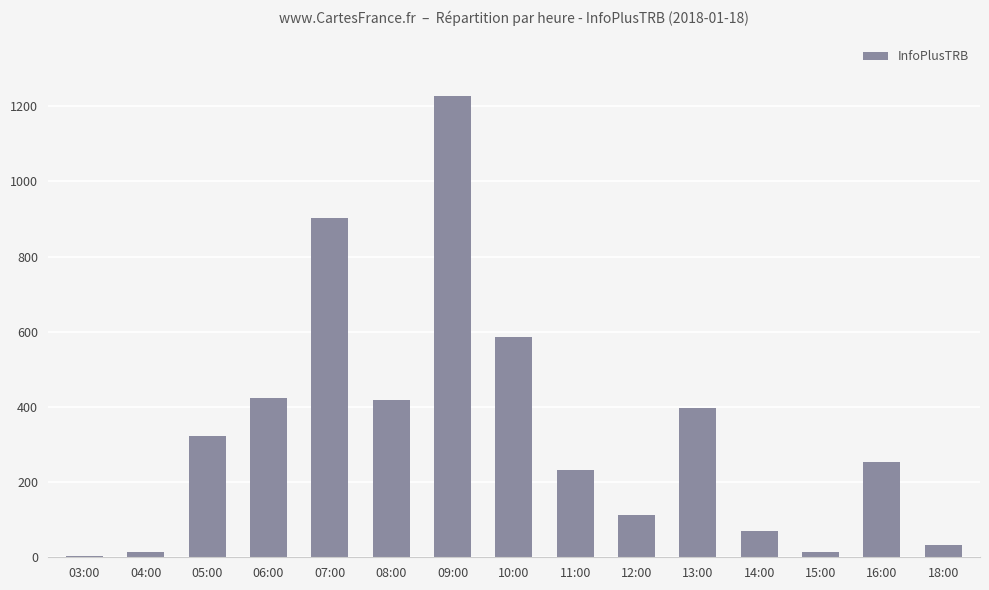

Which category has the highest value across all series?

09:00